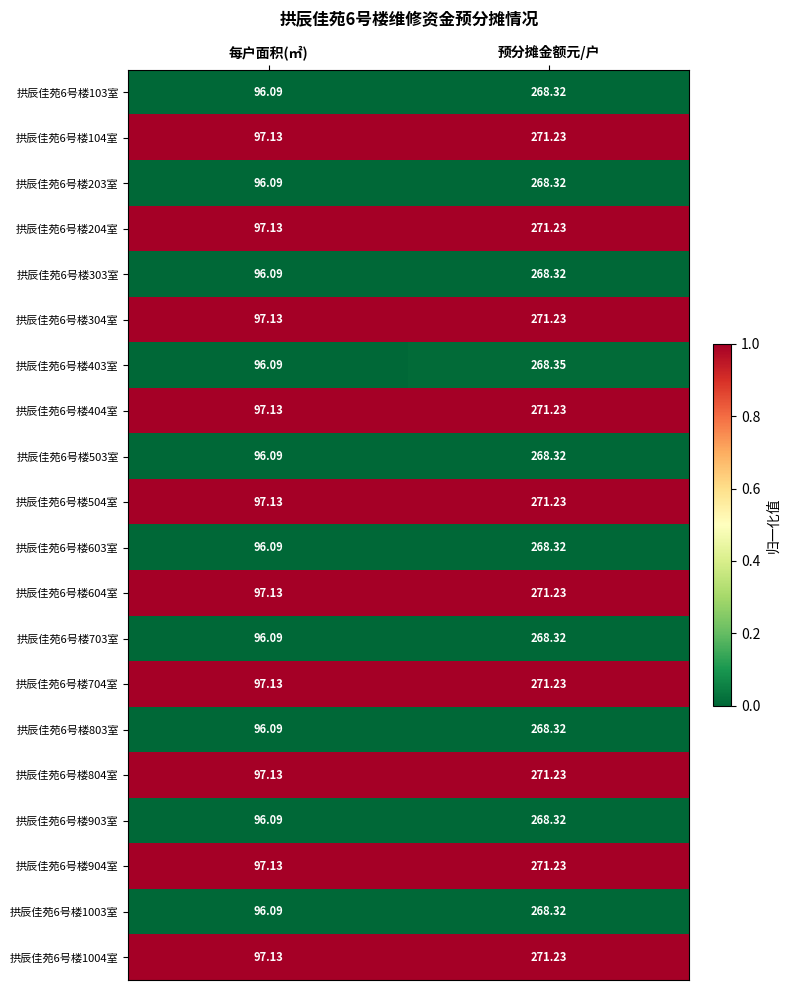

List the labels in order of 拱辰佳苑6号楼403室 value, largest first.

预分摊金额元/户, 每户面积(㎡)